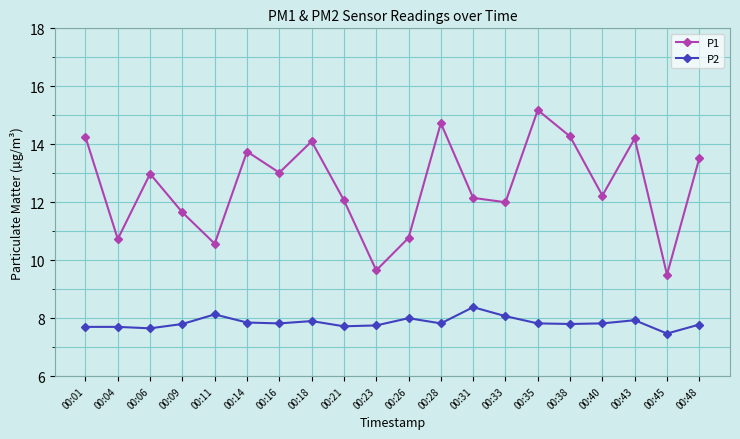

True or false: P2 has more than 1 interior local peaks.

True